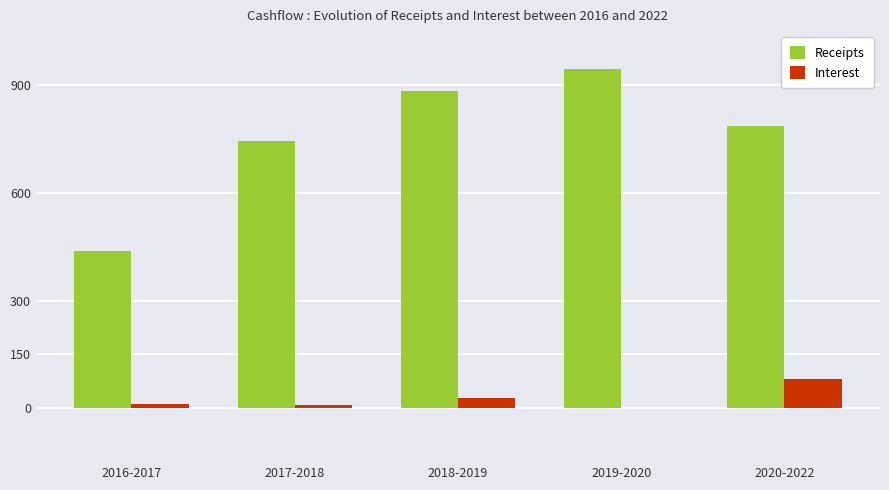

What is the spread (max minus min) of values at 2018-2019?

854.3